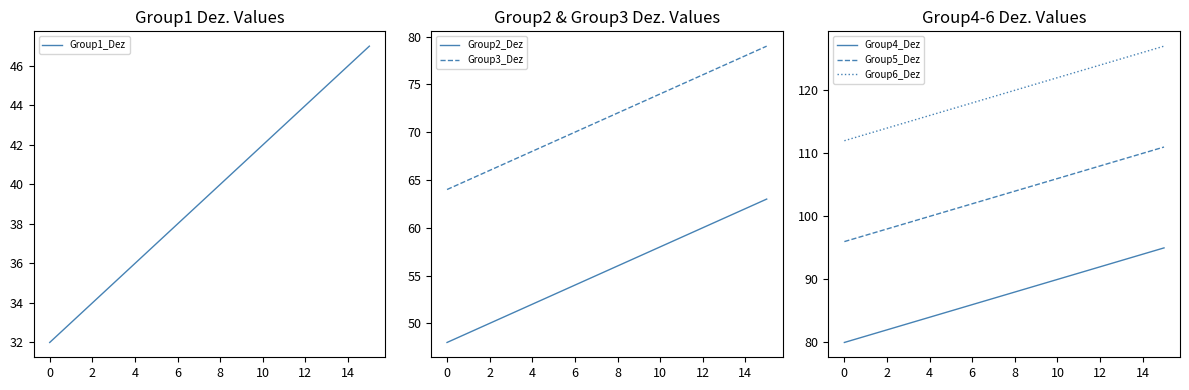

True or false: Group1_Dez and Group6_Dez cross at least once.

False